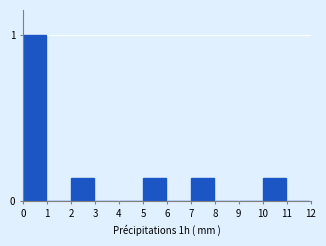

What is the sum of all values?

1.6